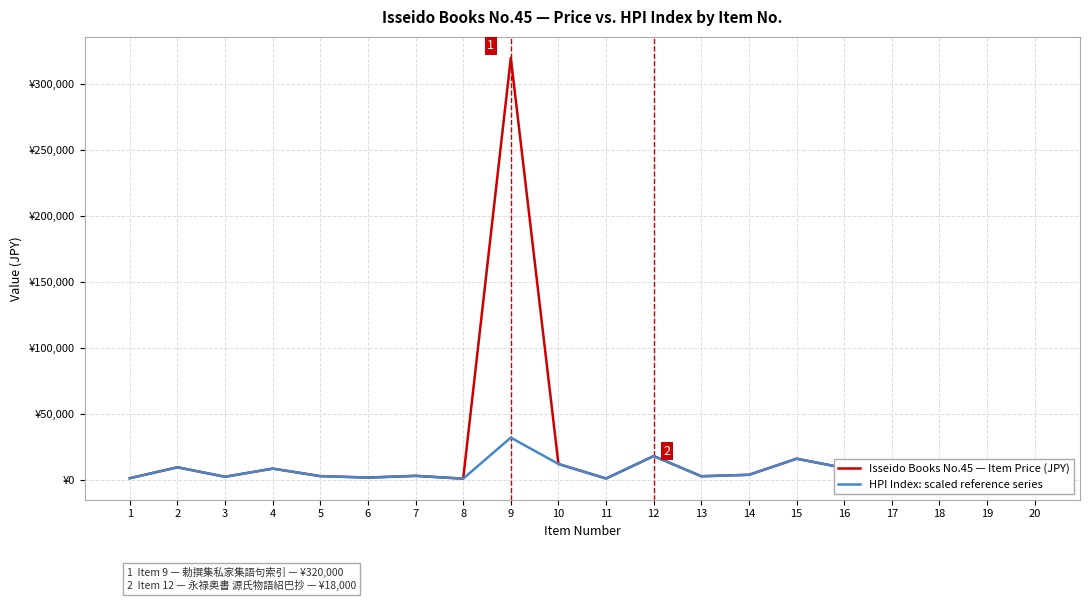

Does the chart display data point markers on the line(s)?

No